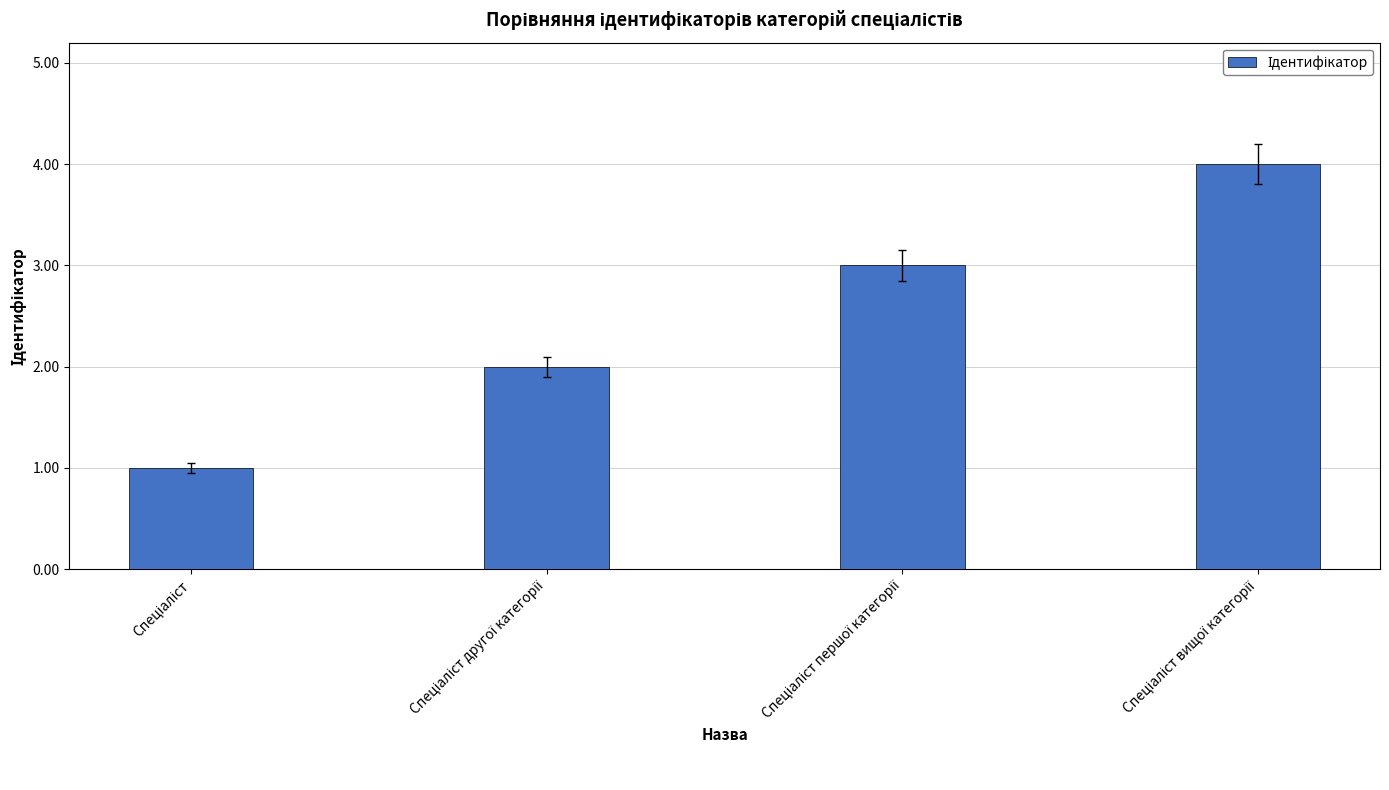

Are the bars grouped side by side (vs. stacked)?

No